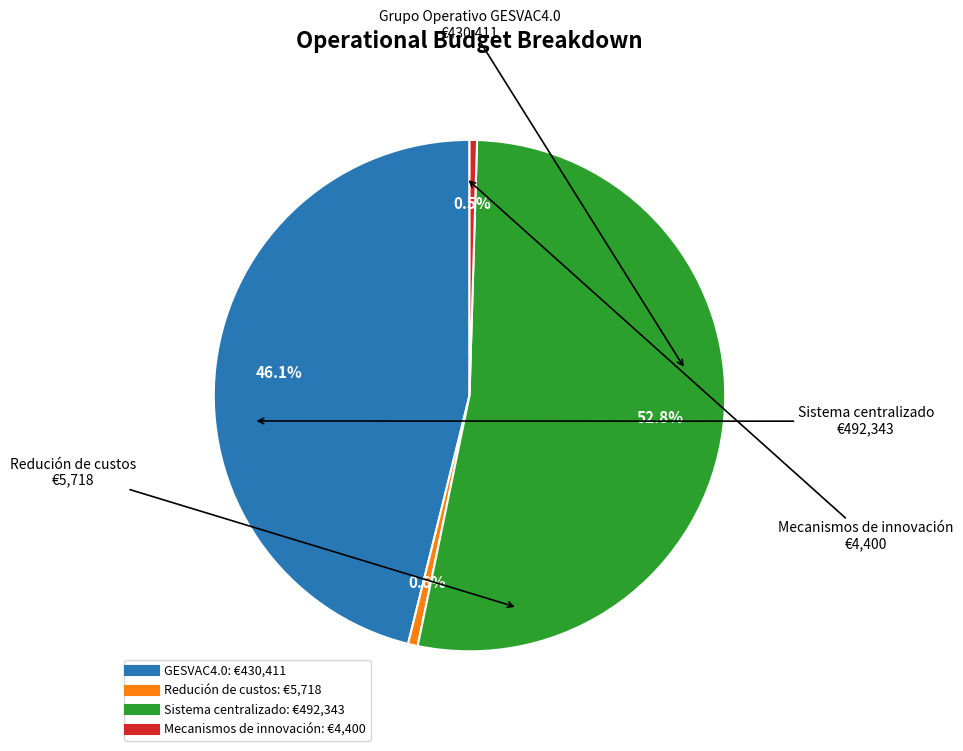

Count the number of slices in the pie.

4